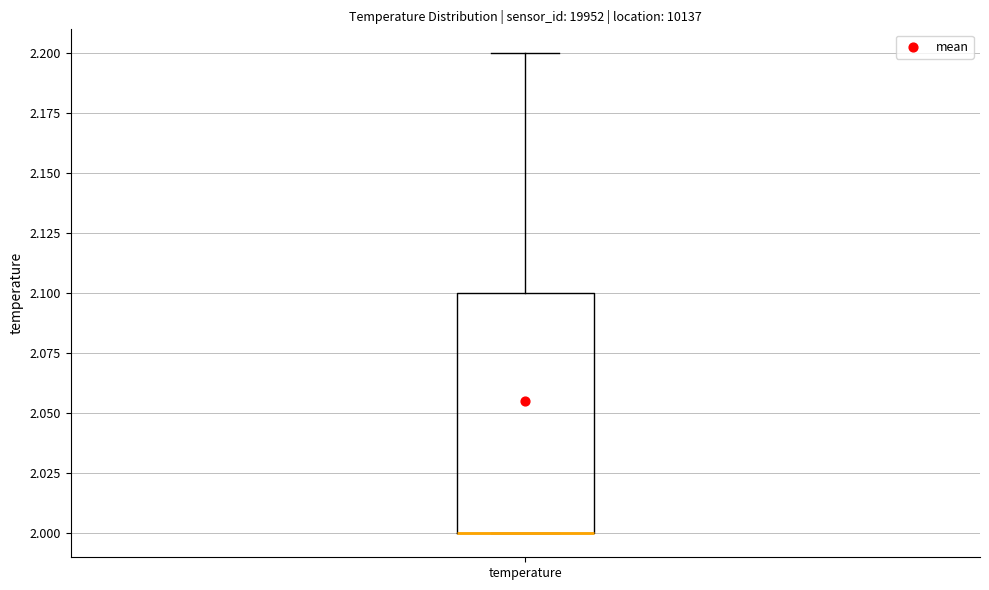

Read this box plot against the y-axis: the position of the median line, the range covered by the box, and the ends of both whiskers. The values are not printed on the chart, so give them approximately, as read against the axis.

median 2.0 (drawn on the box's lower edge), box 2.0 to 2.1, whiskers 2.0 to 2.2